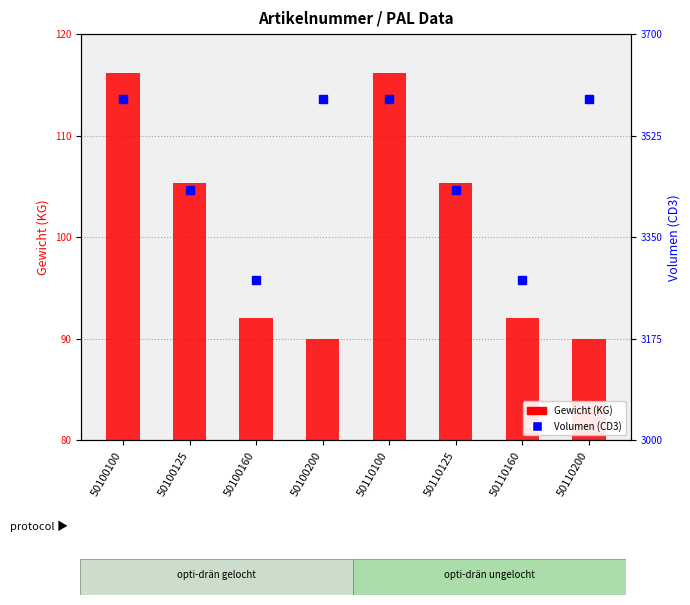

Rank the series by their maximum value, from lowest to highest.

Gewicht (KG), Volumen (CD3)